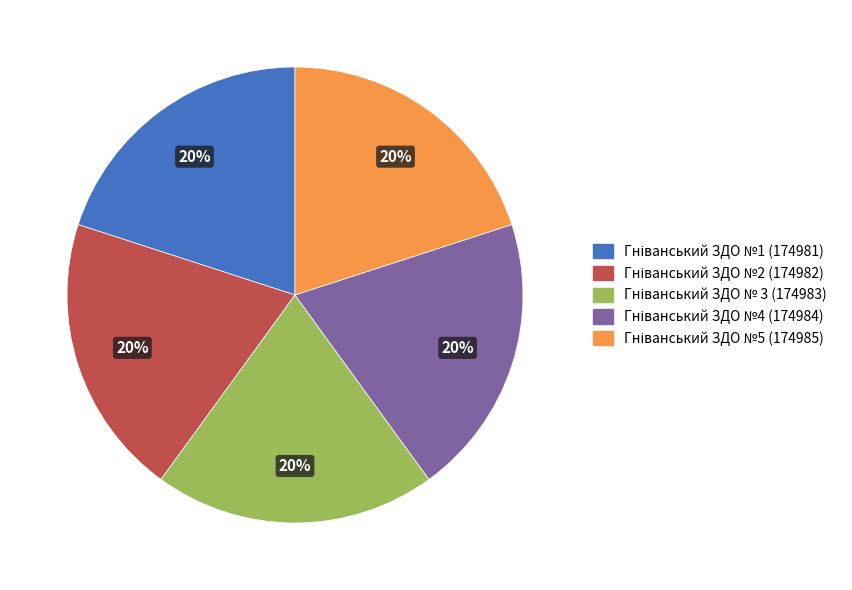

How many slices are in this pie chart?

5